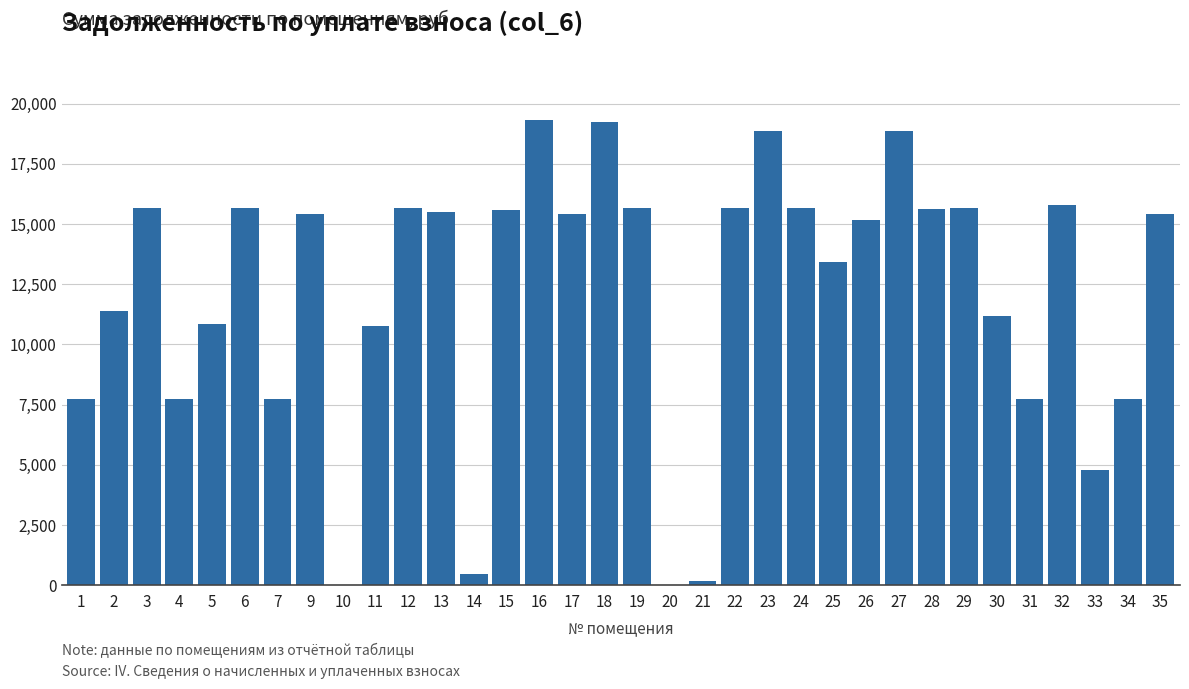

Is it true that the value at 26 is 26539.3?

False